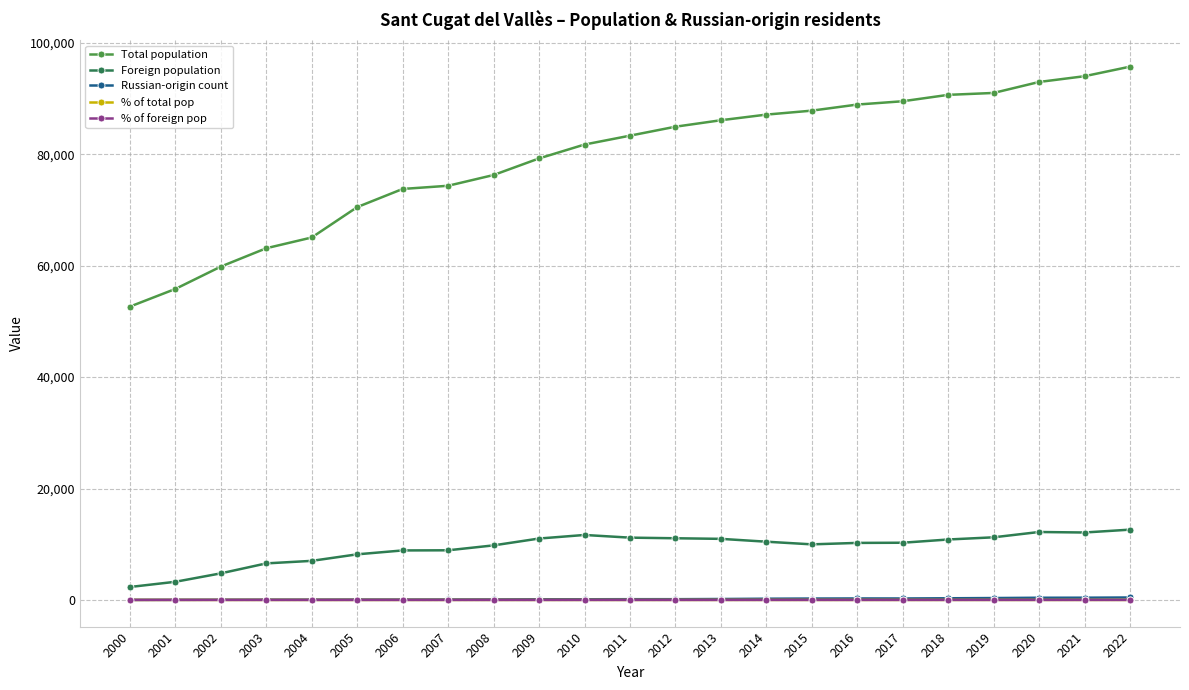

What is the value of the Russian-origin count point at the 9th from the left?

91.0